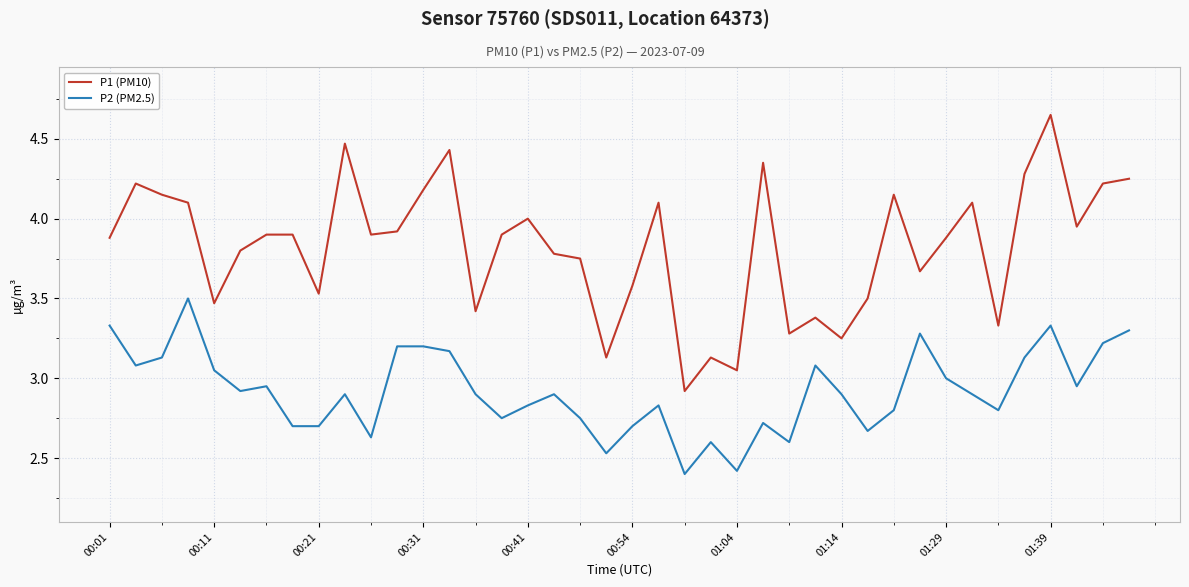

What are all the series names shown in the legend?

P1 (PM10), P2 (PM2.5)